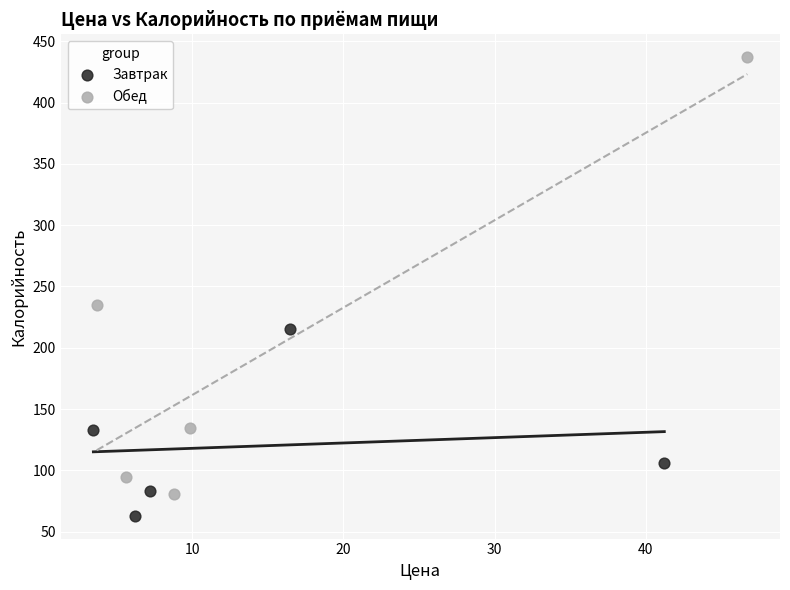

Which series has the largest Y range (max minus min)?

Обед